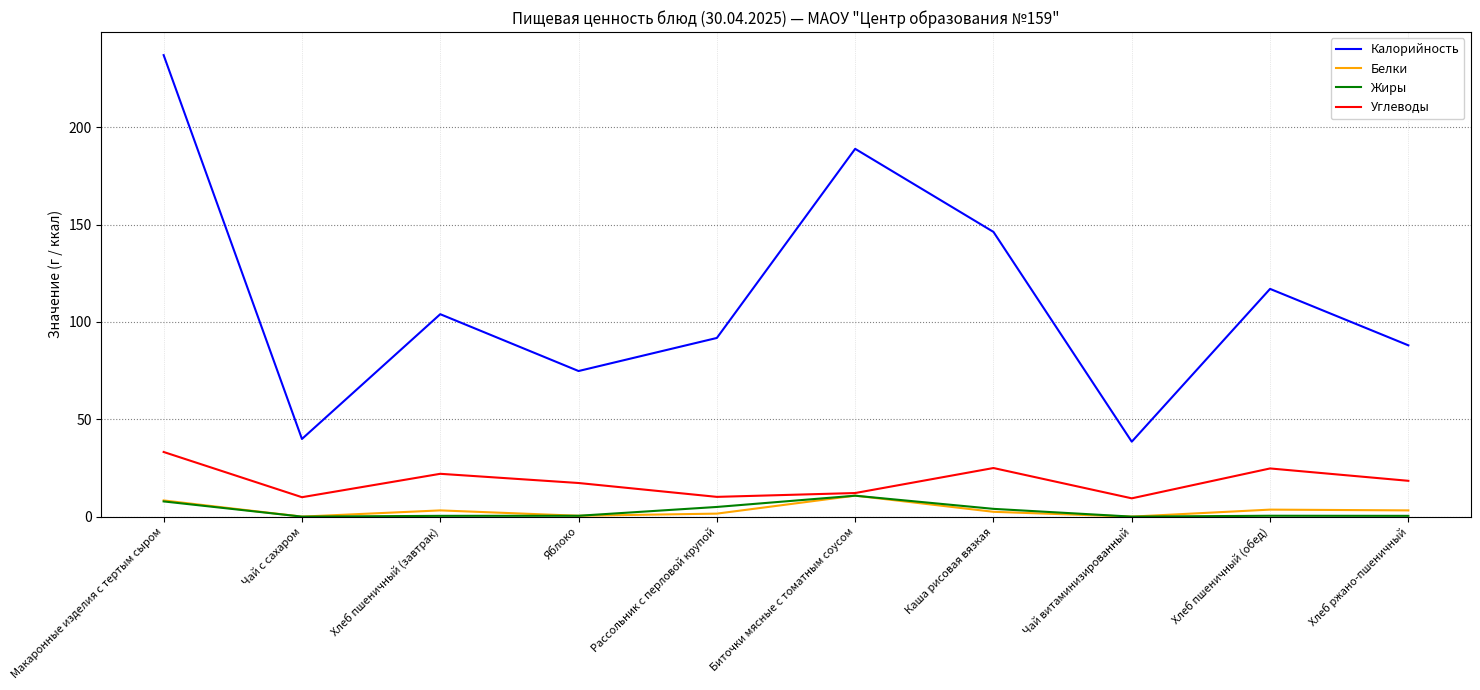

The Белки series shows 0.0 at Чай витаминизированный. True or false?

True